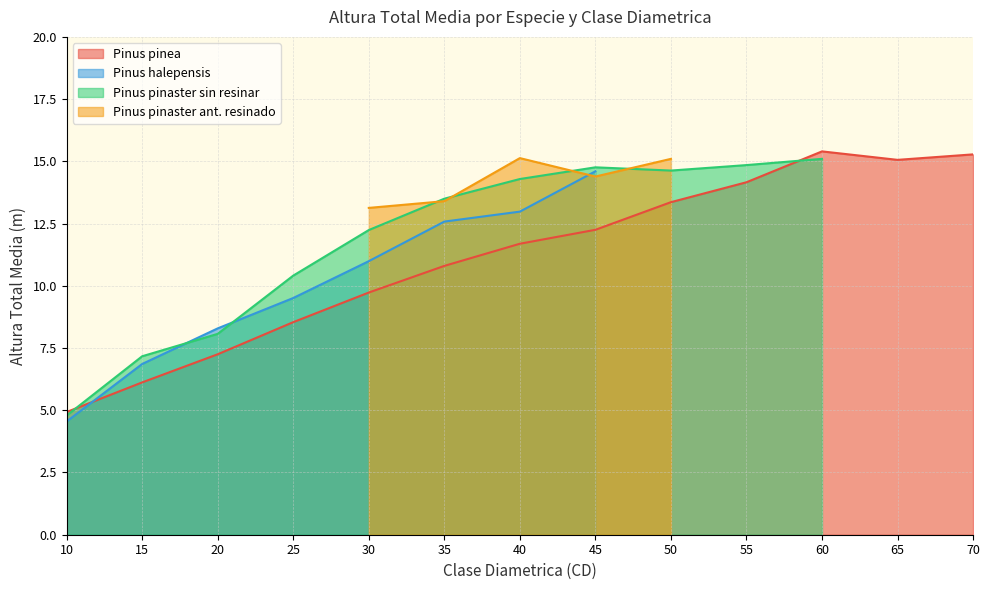

Where is Pinus pinea nearest to the value 10?

30